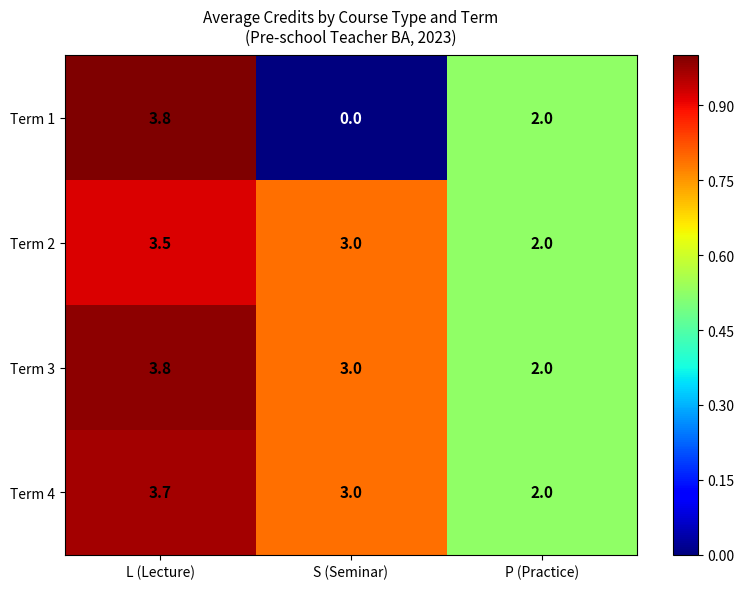

Reading left to right, what are all the values shown in this chart?

Term 1: 3.8	0.0	2.0
Term 2: 3.5	3.0	2.0
Term 3: 3.8	3.0	2.0
Term 4: 3.7	3.0	2.0